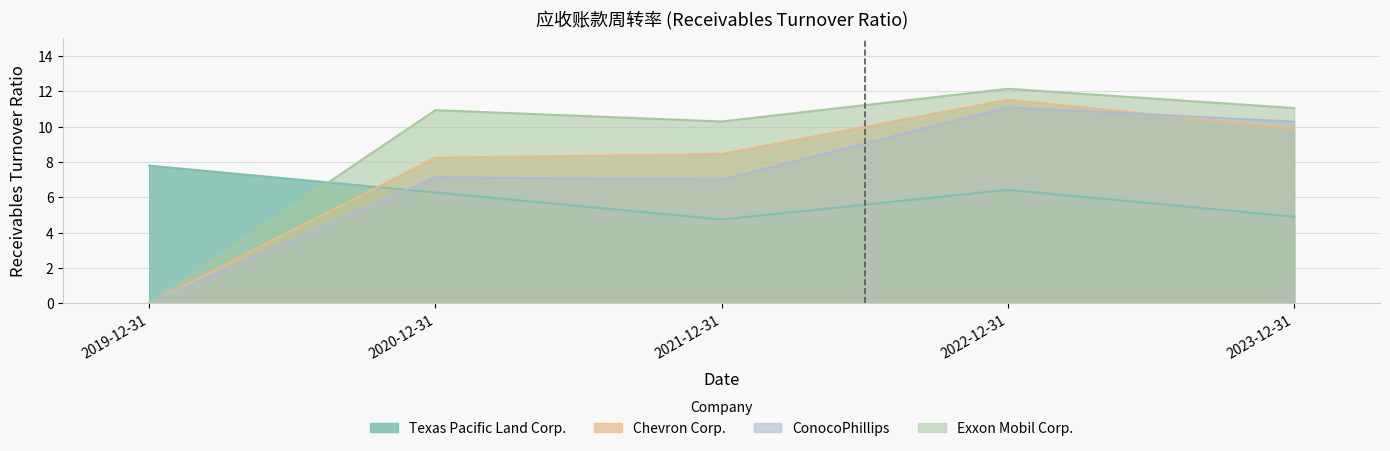

What is the label of the 5th point from the right?

2019-12-31